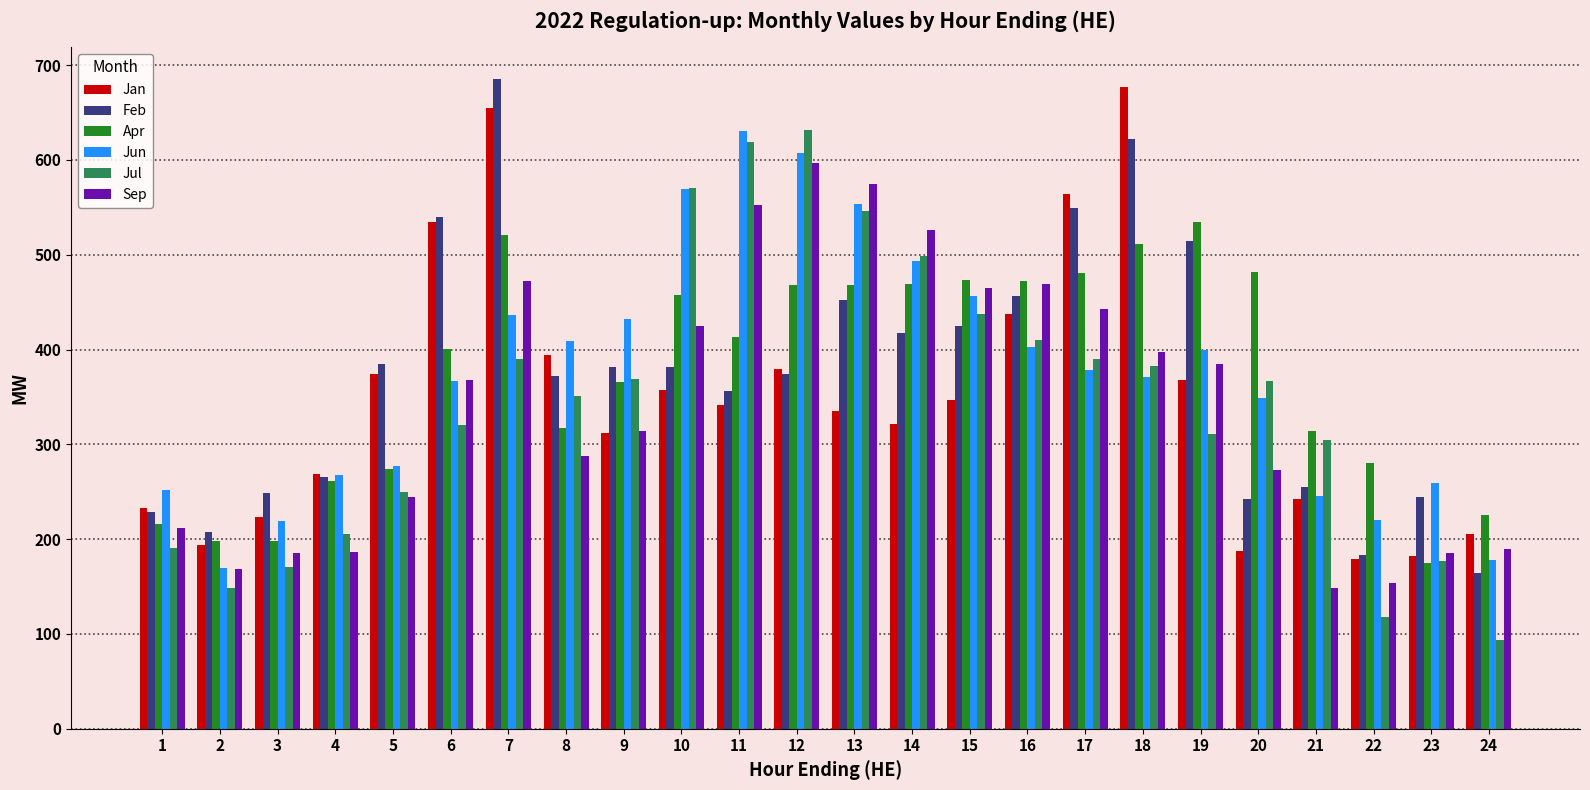

At which label is Feb closest to 424?

15